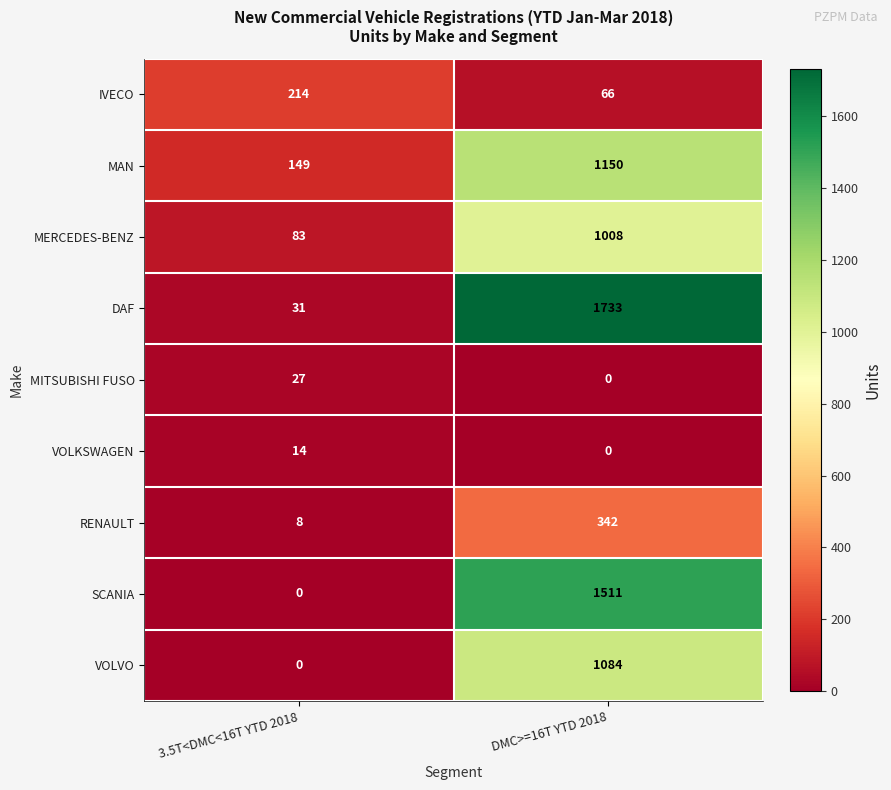

Which label corresponds to the largest value in the chart?

DMC>=16T YTD 2018